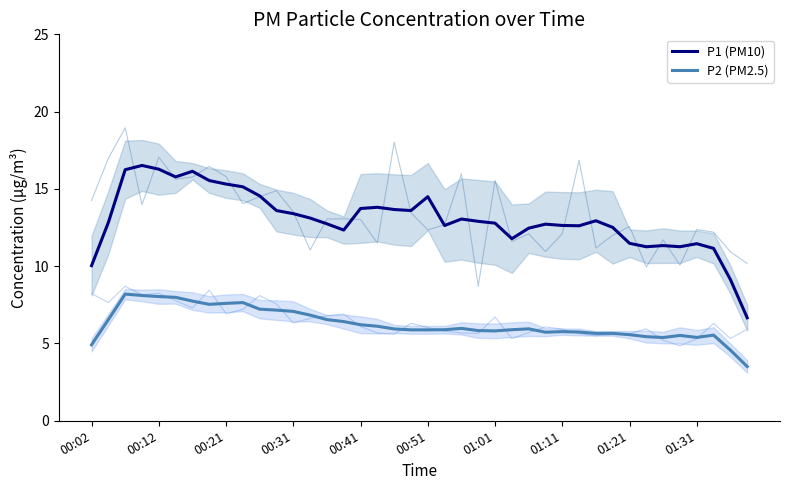

Does the chart display data point markers on the line(s)?

No